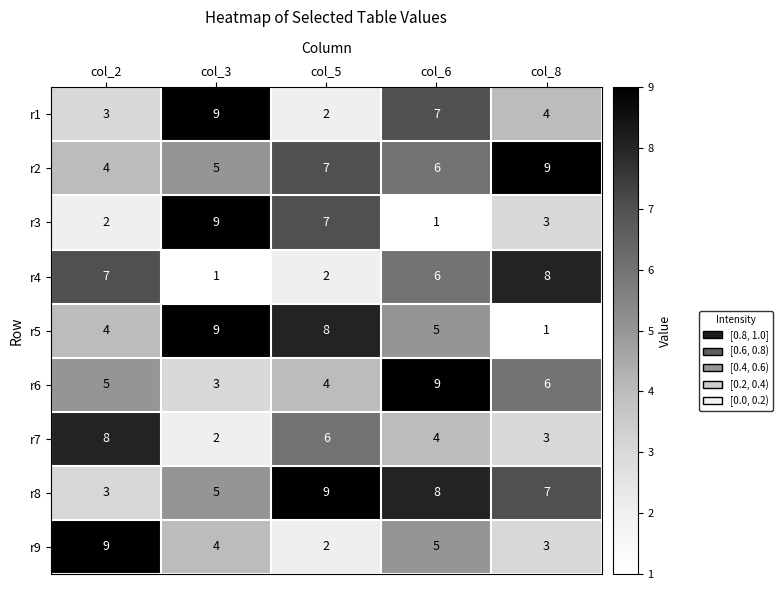

What is the average value of the r8 series?

6